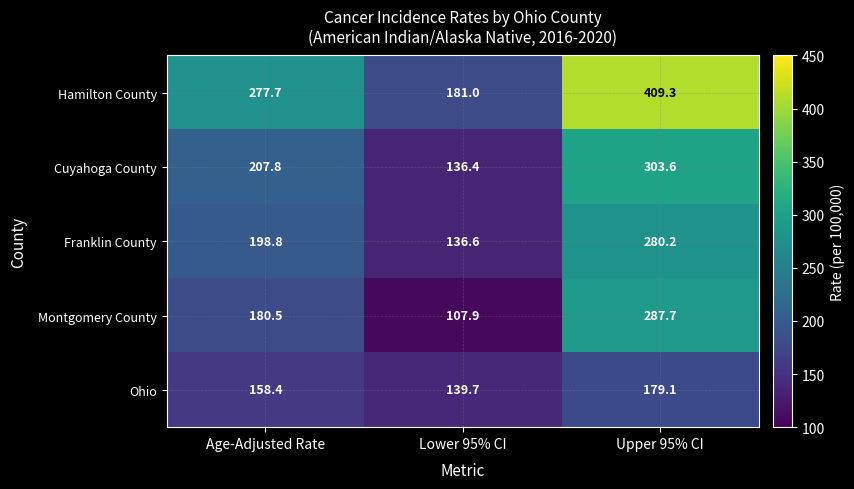

Reading right to left, list all the values displayed in this chart.

Hamilton County: Upper 95% CI=409.3	Lower 95% CI=181.0	Age-Adjusted Rate=277.7
Cuyahoga County: Upper 95% CI=303.6	Lower 95% CI=136.4	Age-Adjusted Rate=207.8
Franklin County: Upper 95% CI=280.2	Lower 95% CI=136.6	Age-Adjusted Rate=198.8
Montgomery County: Upper 95% CI=287.7	Lower 95% CI=107.9	Age-Adjusted Rate=180.5
Ohio: Upper 95% CI=179.1	Lower 95% CI=139.7	Age-Adjusted Rate=158.4